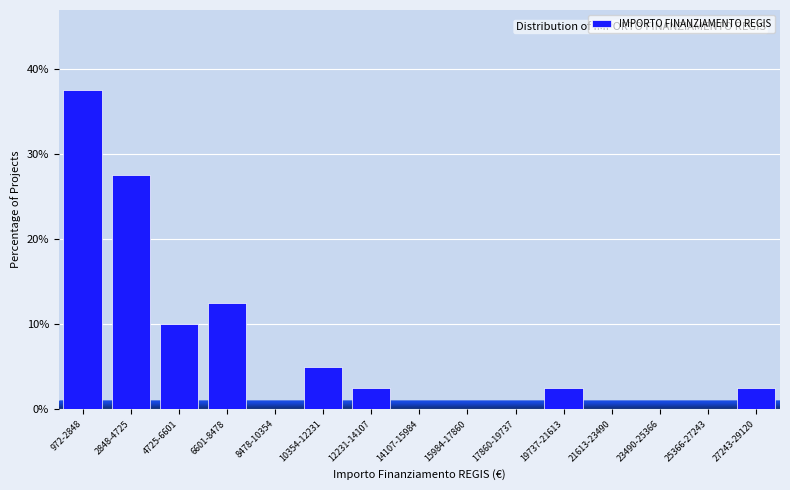

Reading right to left, transcribe all the data shown in this chart.

27243-29120=2.5	25366-27243=0.0	23490-25366=0.0	21613-23490=0.0	19737-21613=2.5	17860-19737=0.0	15984-17860=0.0	14107-15984=0.0	12231-14107=2.5	10354-12231=5.0	8478-10354=0.0	6601-8478=12.5	4725-6601=10.0	2848-4725=27.5	972-2848=37.5